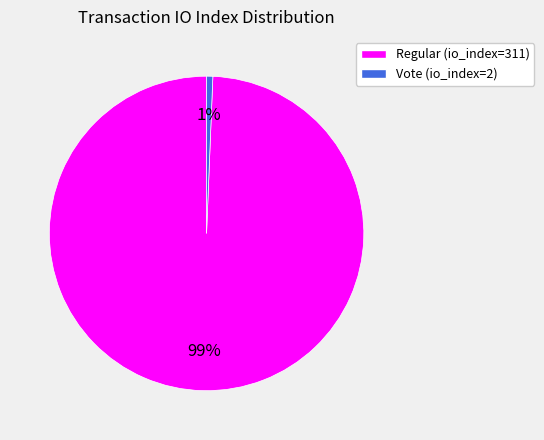

To the nearest percent, what is the average slice percentage?

50%